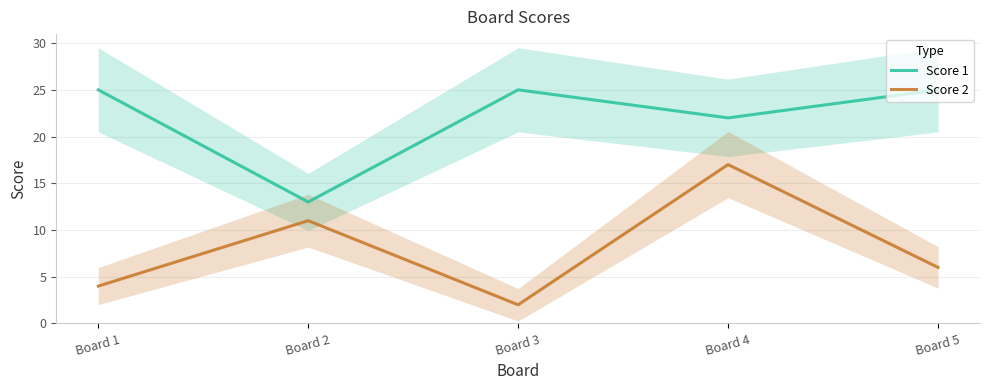

How many lines are shown in the chart?

2